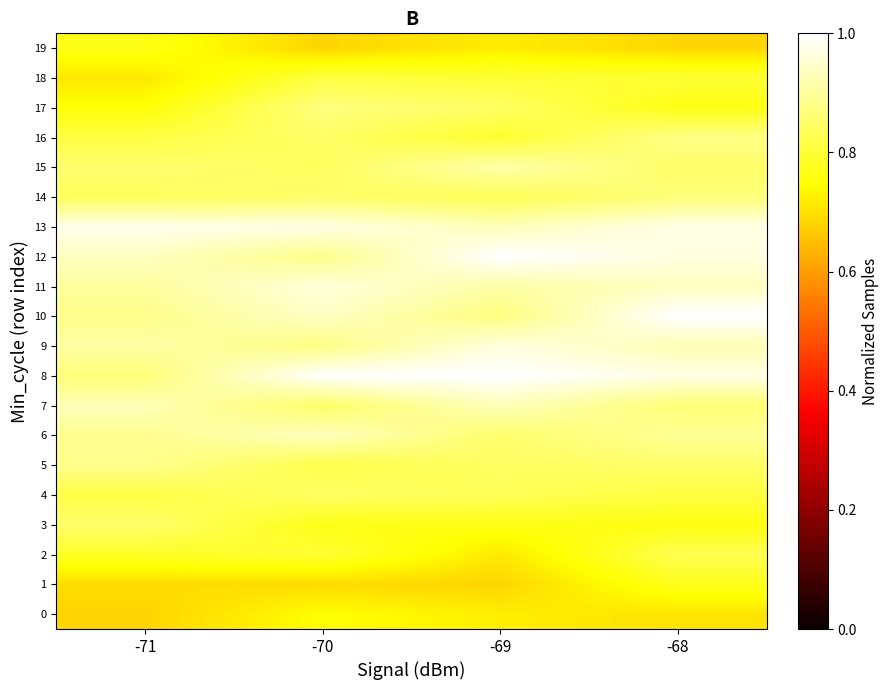

At which category is the sum across all series the highest?

-68